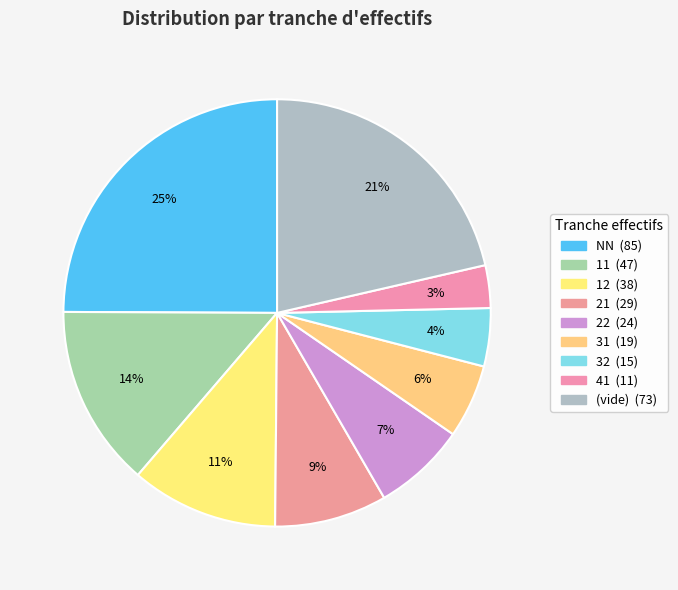

Count the number of slices in the pie.

9